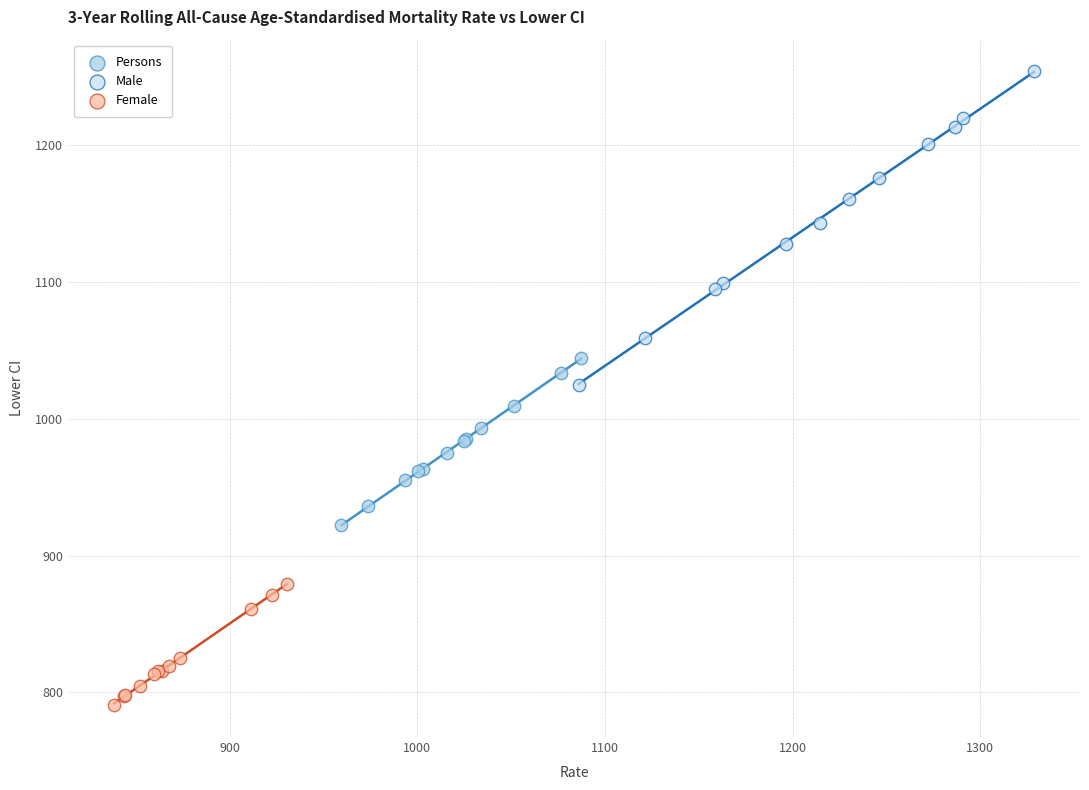

Which series contains the highest Y value?

Male